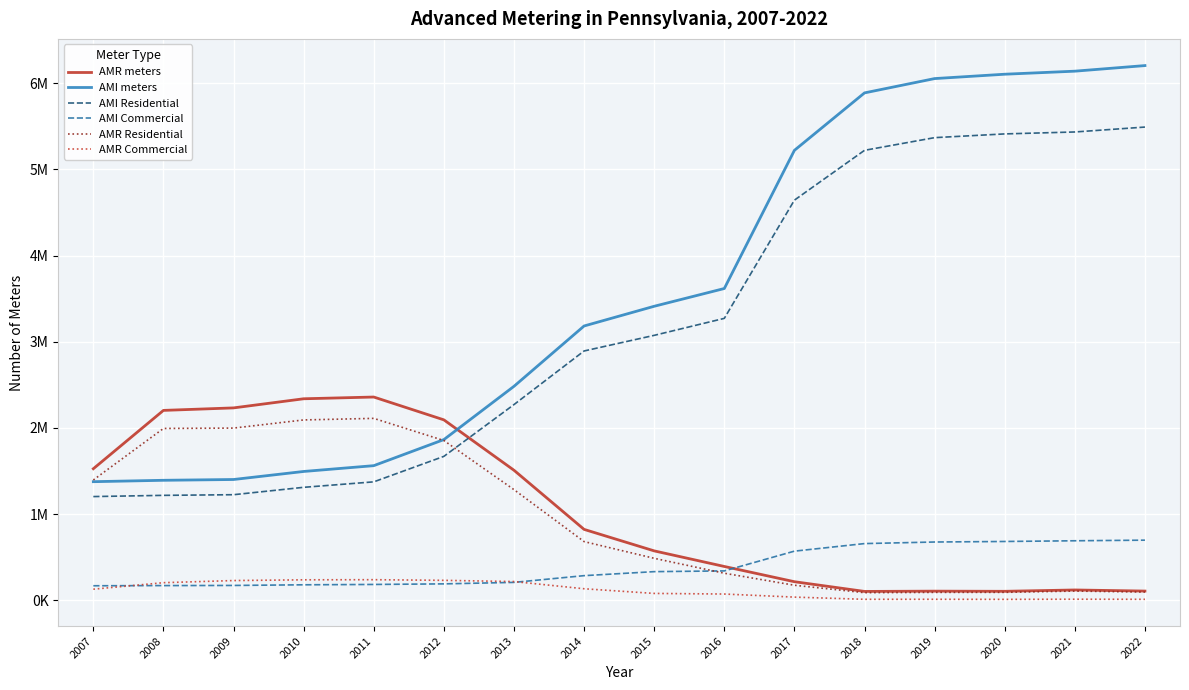

What is the value of the AMR meters point at the 4th from the left?

2338527